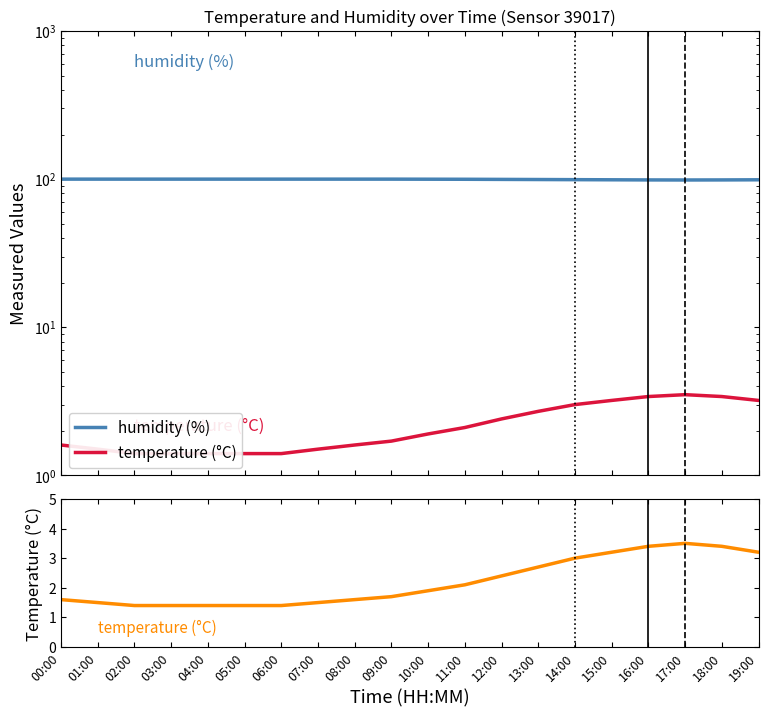

At which category is the sum across all series the highest?

17:00